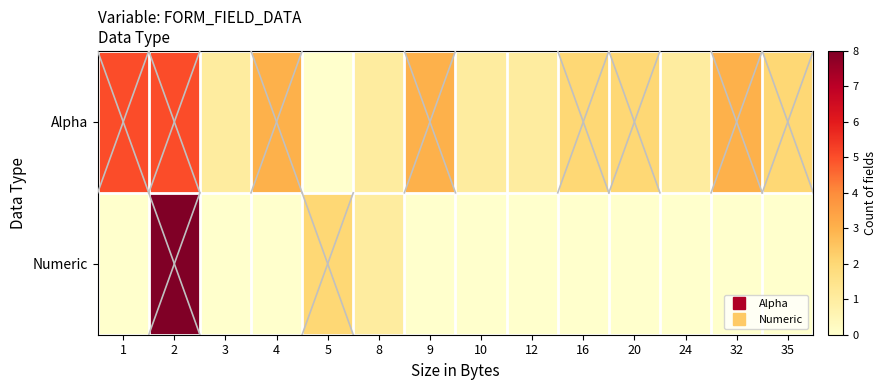

Reading left to right, transcribe all the data shown in this chart.

Alpha: 1=5	2=5	3=1	4=3	5=0	8=1	9=3	10=1	12=1	16=2	20=2	24=1	32=3	35=2
Numeric: 1=0	2=8	3=0	4=0	5=2	8=1	9=0	10=0	12=0	16=0	20=0	24=0	32=0	35=0